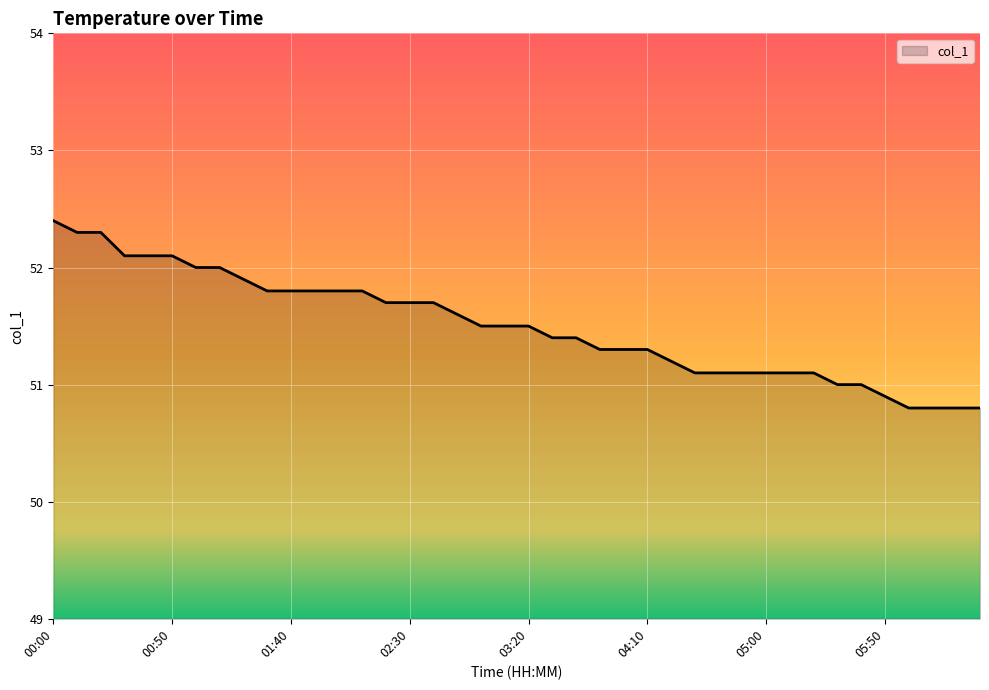

Reading left to right, list all the values displayed in this chart.

52.4	52.3	52.3	52.1	52.1	52.1	52.0	52.0	51.9	51.8	51.8	51.8	51.8	51.8	51.7	51.7	51.7	51.6	51.5	51.5	51.5	51.4	51.4	51.3	51.3	51.3	51.2	51.1	51.1	51.1	51.1	51.1	51.1	51.0	51.0	50.9	50.8	50.8	50.8	50.8